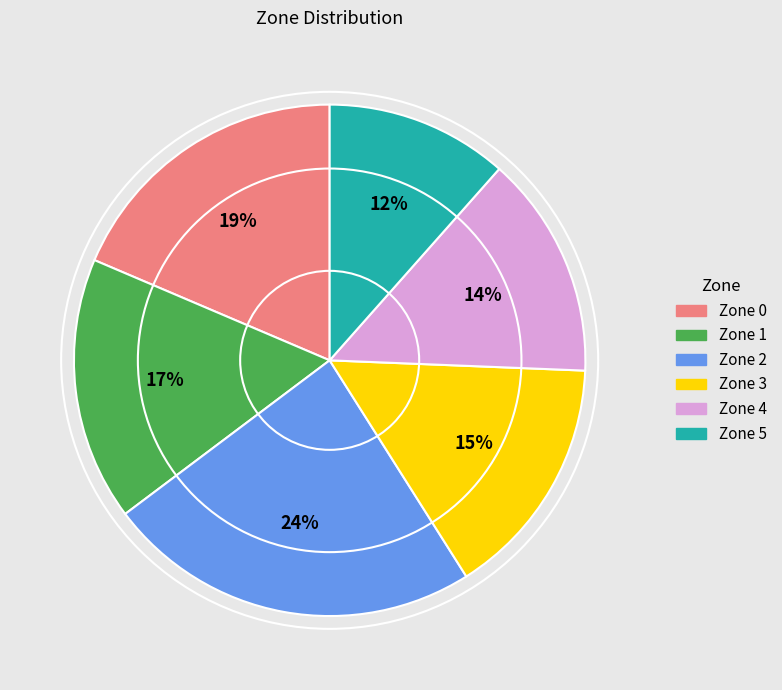

How many slices are in this pie chart?

6